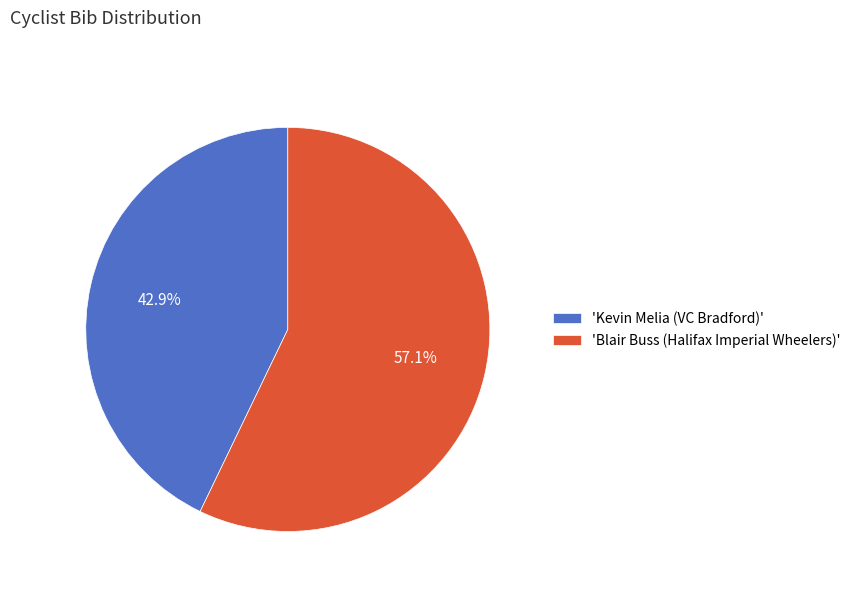

What is the smallest slice in the pie chart?

'Kevin Melia (VC Bradford)'